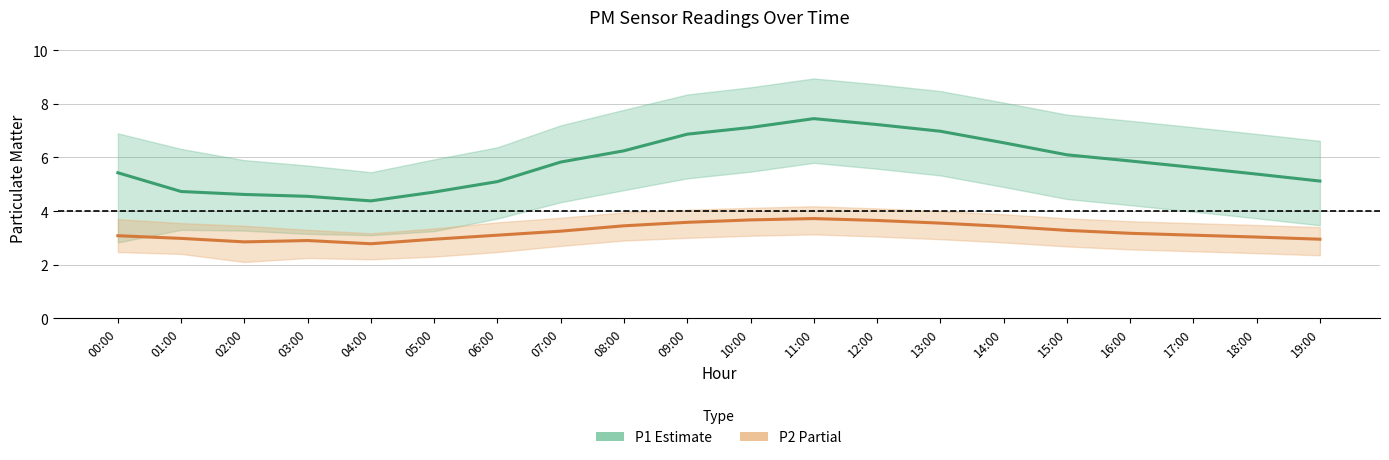

How many data points in P2 (PM2.5) are less than 3?

6